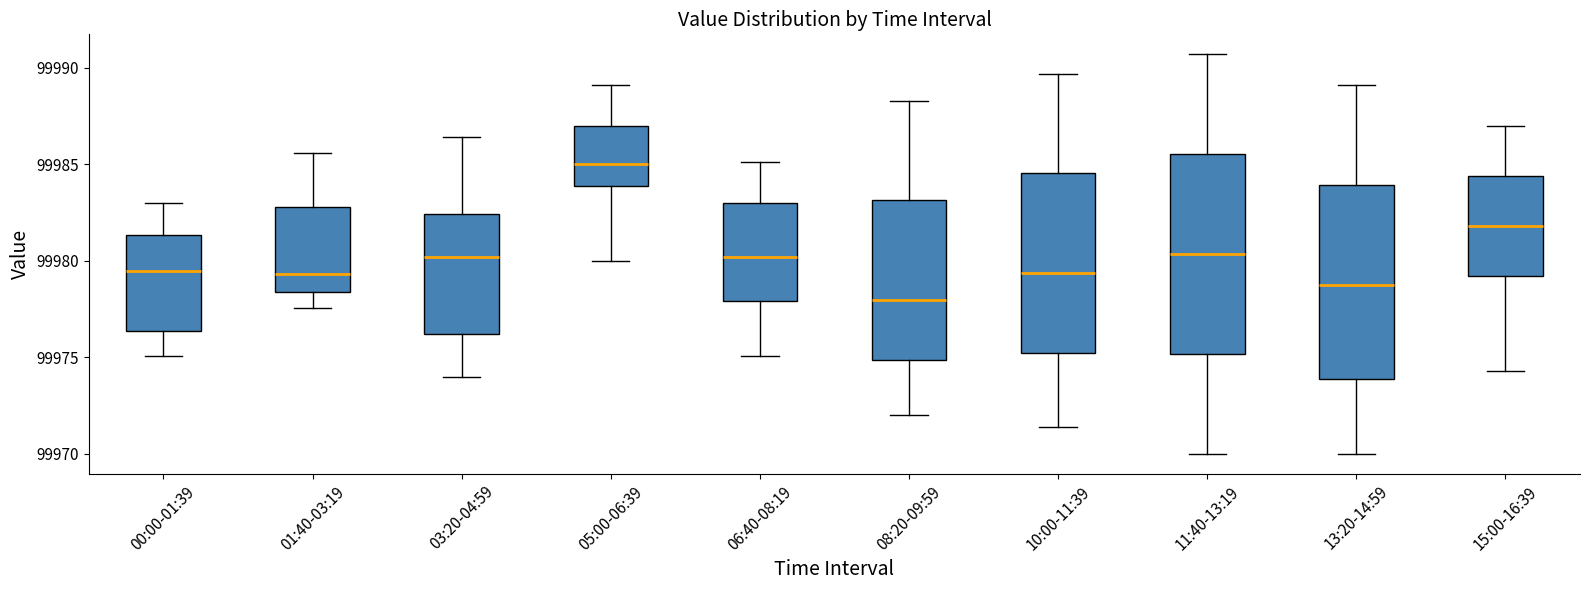

Reading left to right, transcribe this box plot: for each box, give where its median line is, the range the box spans, and where its two whiskers end, as read against the y-axis. The values are not printed on the chart, so give them approximately, as read against the axis.

00:00-01:39: median 99979.5, box 99976.5 to 99981.5, whiskers 99975.0 to 99983.0
01:40-03:19: median 99979.5, box 99978.5 to 99983.0, whiskers 99977.5 to 99985.5
03:20-04:59: median 99980.0, box 99976.0 to 99982.5, whiskers 99974.0 to 99986.5
05:00-06:39: median 99985.0, box 99984.0 to 99987.0, whiskers 99980.0 to 99989.0
06:40-08:19: median 99980.0, box 99978.0 to 99983.0, whiskers 99975.0 to 99985.0
08:20-09:59: median 99978.0, box 99975.0 to 99983.0, whiskers 99972.0 to 99988.5
10:00-11:39: median 99979.5, box 99975.0 to 99984.5, whiskers 99971.5 to 99989.5
11:40-13:19: median 99980.5, box 99975.0 to 99985.5, whiskers 99970.0 to 99990.5
13:20-14:59: median 99979.0, box 99974.0 to 99984.0, whiskers 99970.0 to 99989.0
15:00-16:39: median 99982.0, box 99979.0 to 99984.5, whiskers 99974.5 to 99987.0